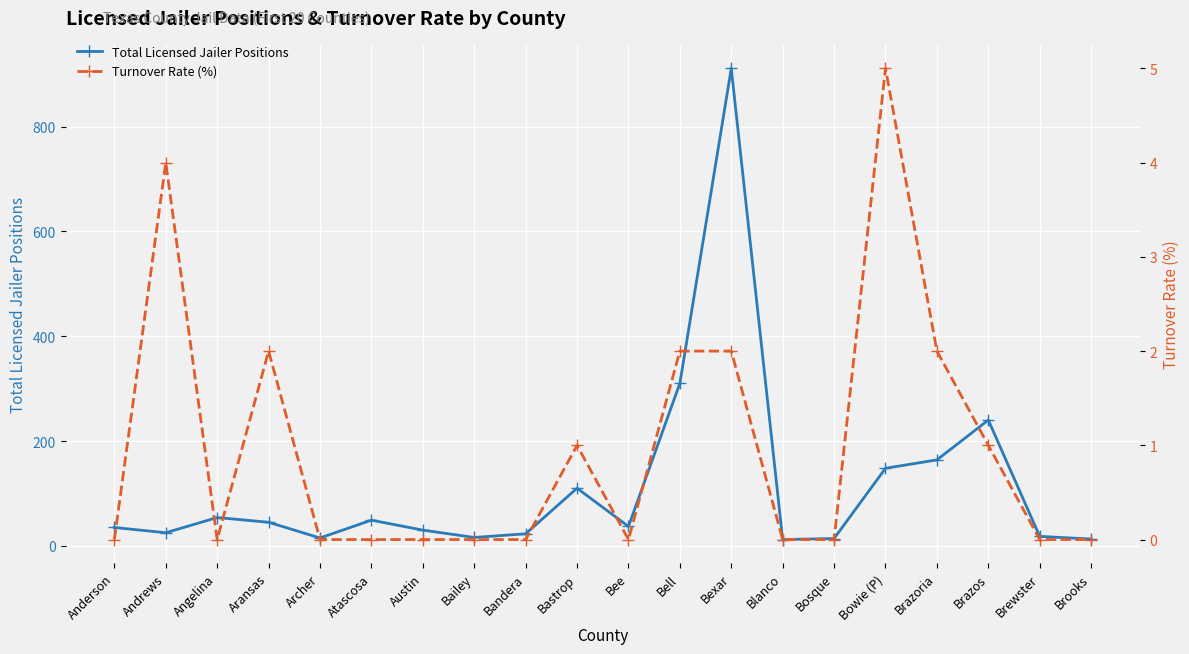

Reading left to right, list all the values displayed in this chart.

Total Licensed Jailer Positions: 35	25	54	45	15	49	30	16	23	110	37	310	911	12	14	148	164	240	18	13
Turnover Rate (%): 0	4	0	2	0	0	0	0	0	1	0	2	2	0	0	5	2	1	0	0